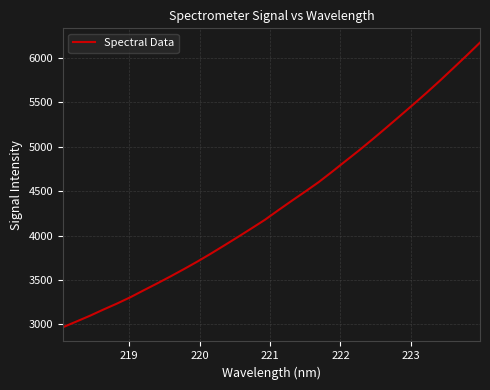

What is the difference between the maximum and minimum values?

3200.5